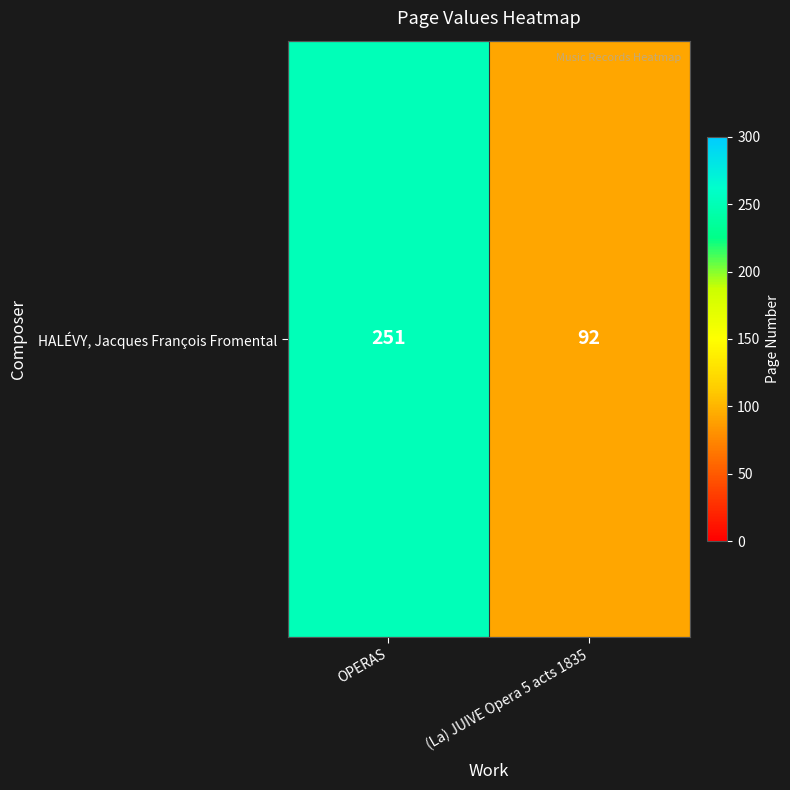

Which category has the lowest value across all series?

(La) JUIVE Opera 5 acts 1835